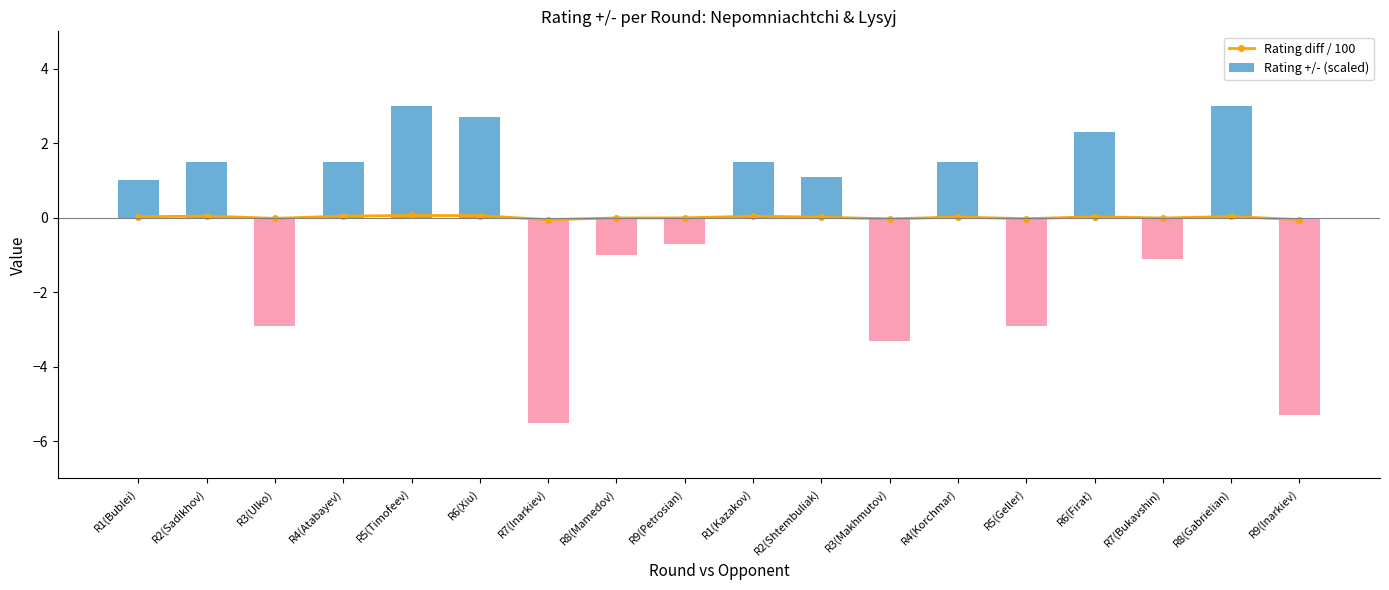

The value of Rating diff / 100 at R4(Korchmar) is 0.0. True or false?

True